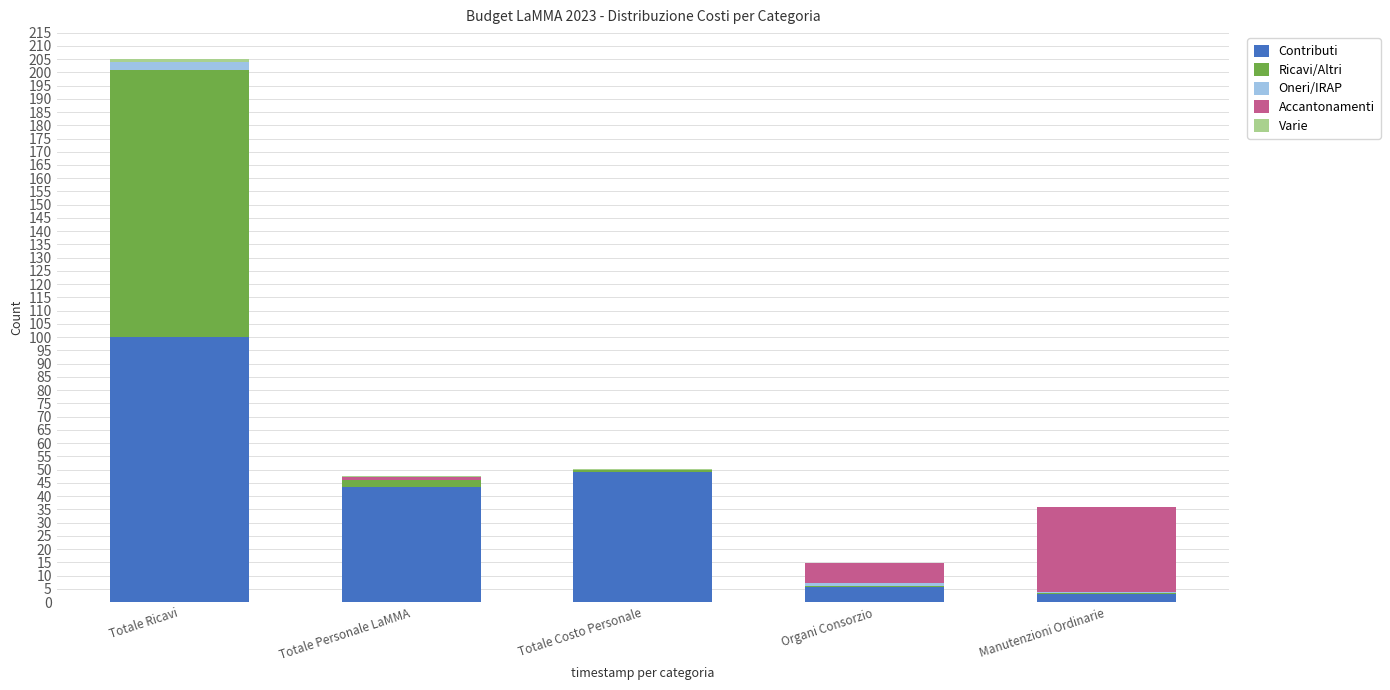

The value of Contributi at Totale Personale LaMMA is 43.4. True or false?

True